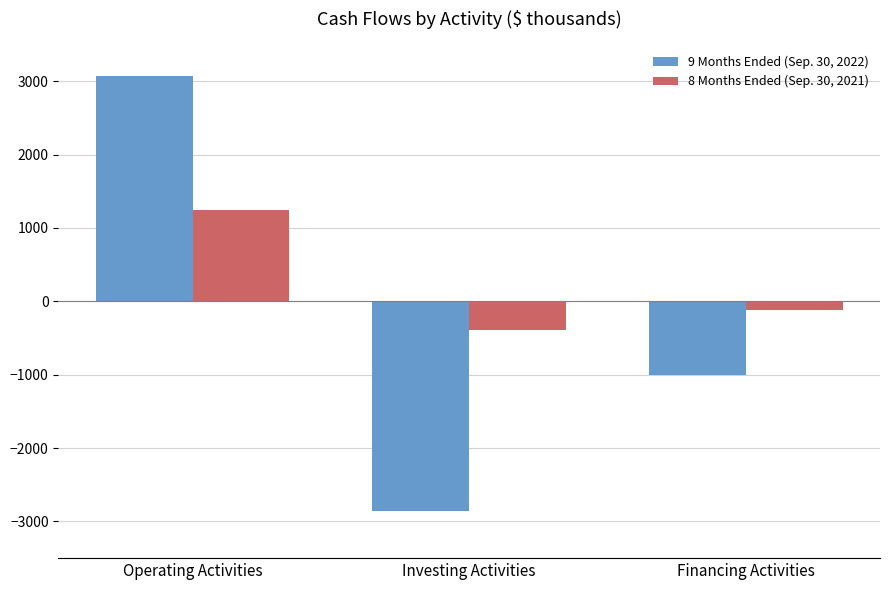

Reading left to right, transcribe all the data shown in this chart.

9 Months Ended (Sep. 30, 2022): Operating Activities=3075	Investing Activities=-2857	Financing Activities=-1002
8 Months Ended (Sep. 30, 2021): Operating Activities=1246	Investing Activities=-395	Financing Activities=-119